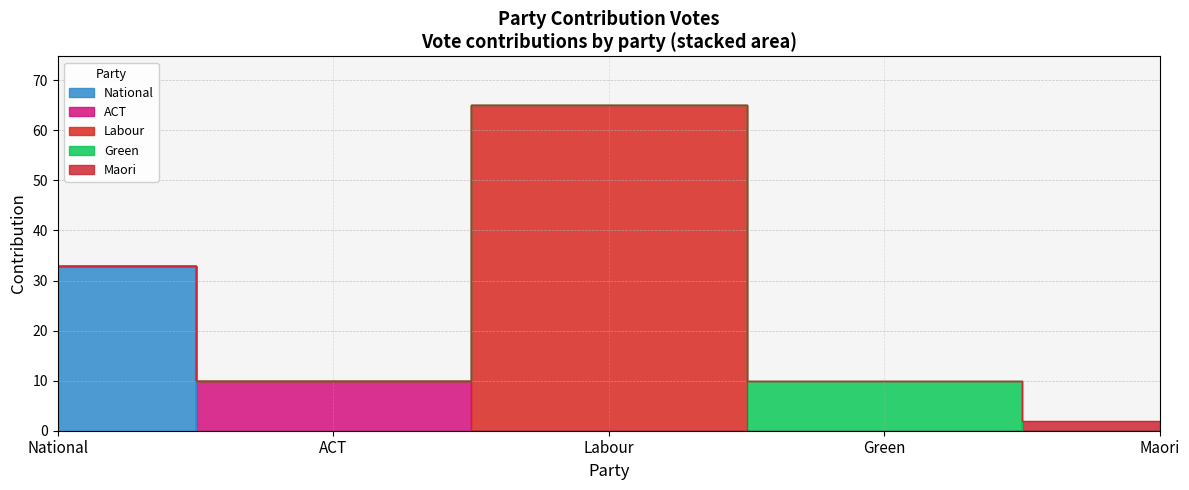

What is the label of the 2nd point from the left?

ACT